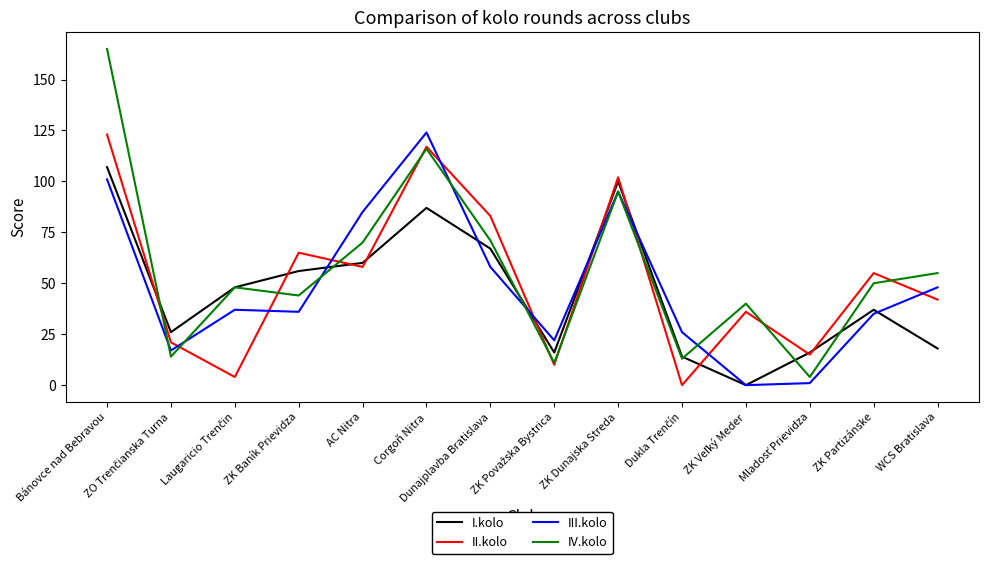

True or false: I.kolo and III.kolo intersect in this chart.

True